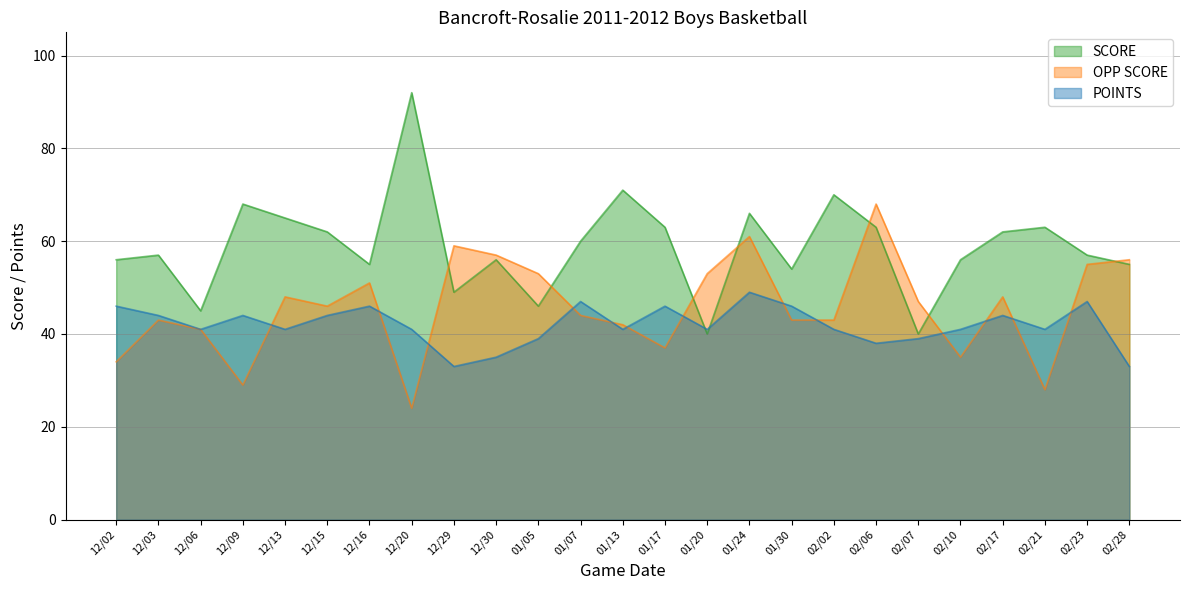

How many lines are shown in the chart?

3